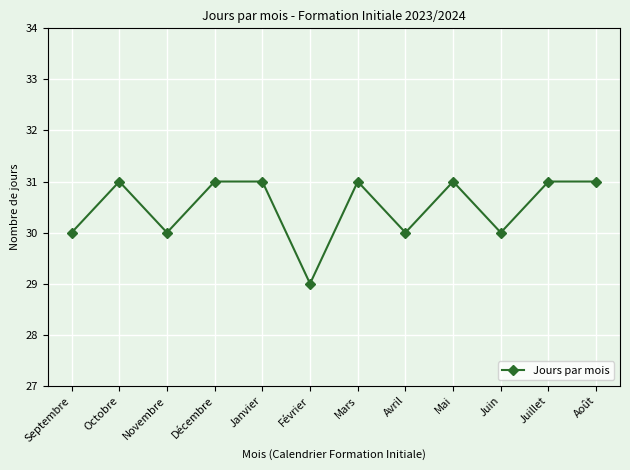

Does the chart have visible grid lines?

Yes